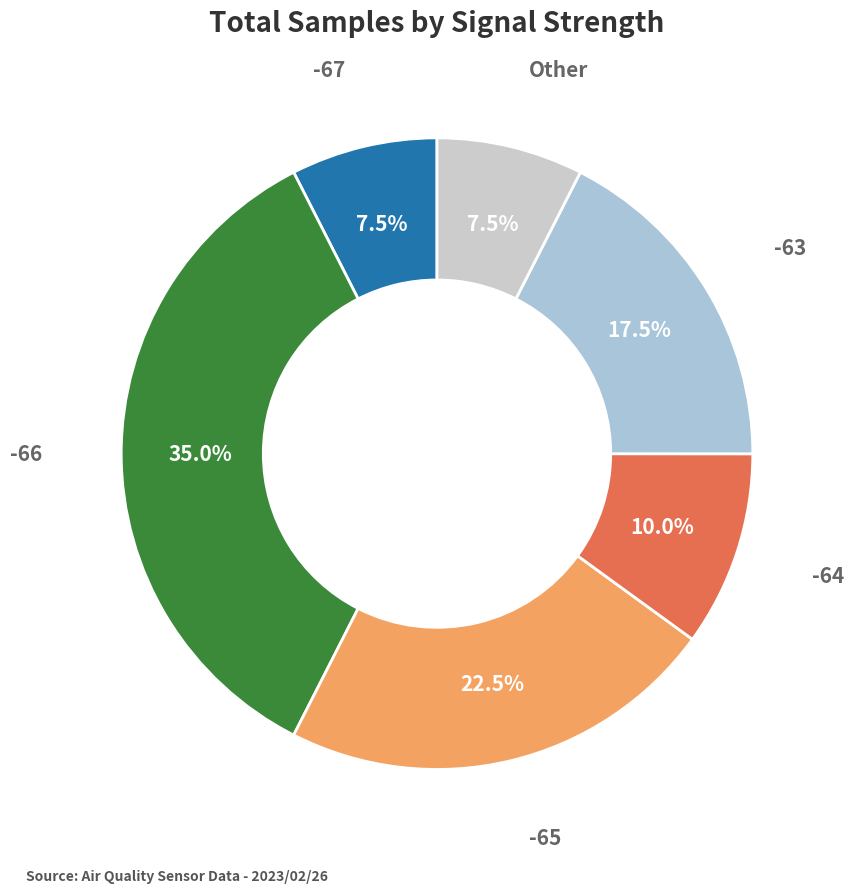

How many segments does this pie chart have?

6